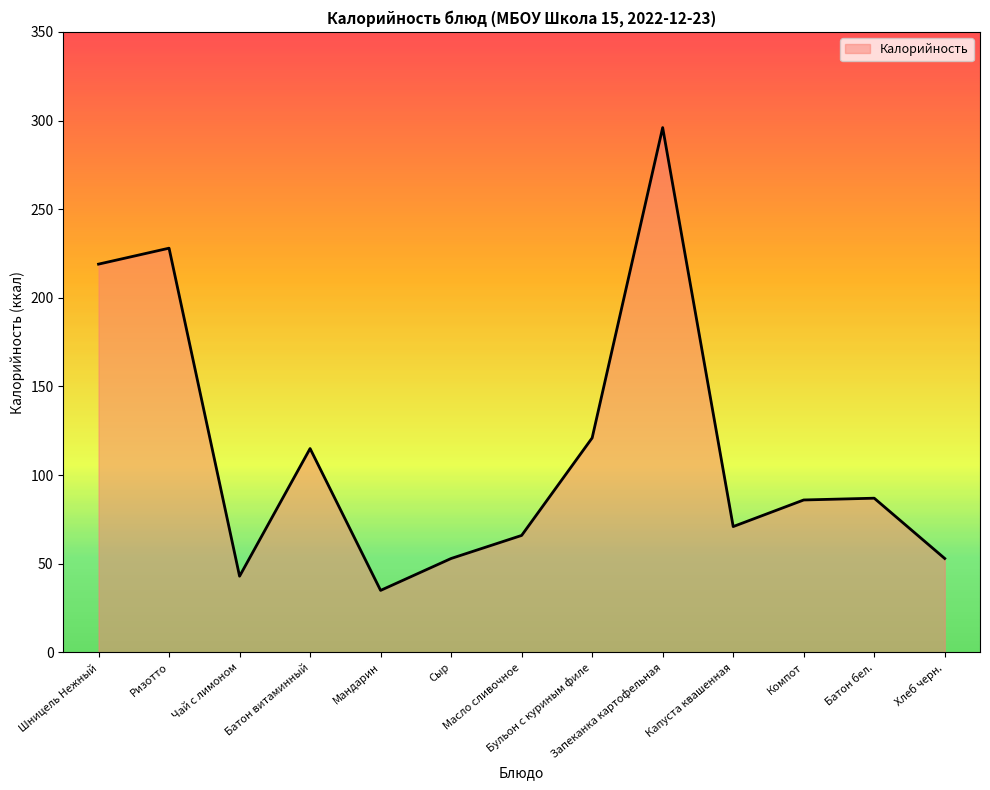

Is it true that the value at Запеканка картофельная is 450?

False